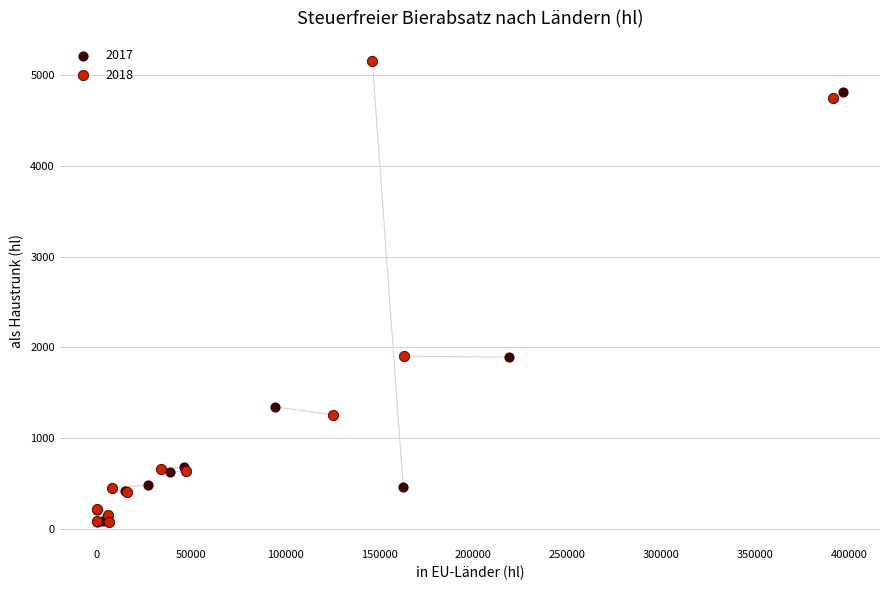

Which series contains the highest Y value?

2018